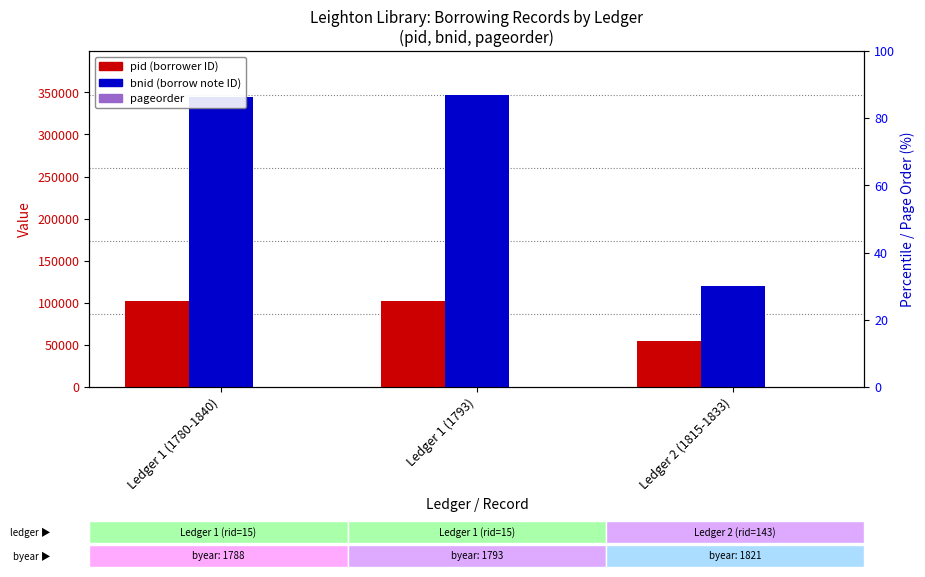

Reading right to left, list all the values displayed in this chart.

pid: 54395	102593	102455
bnid: 119507	347120	344984
pageorder: 3	16	32